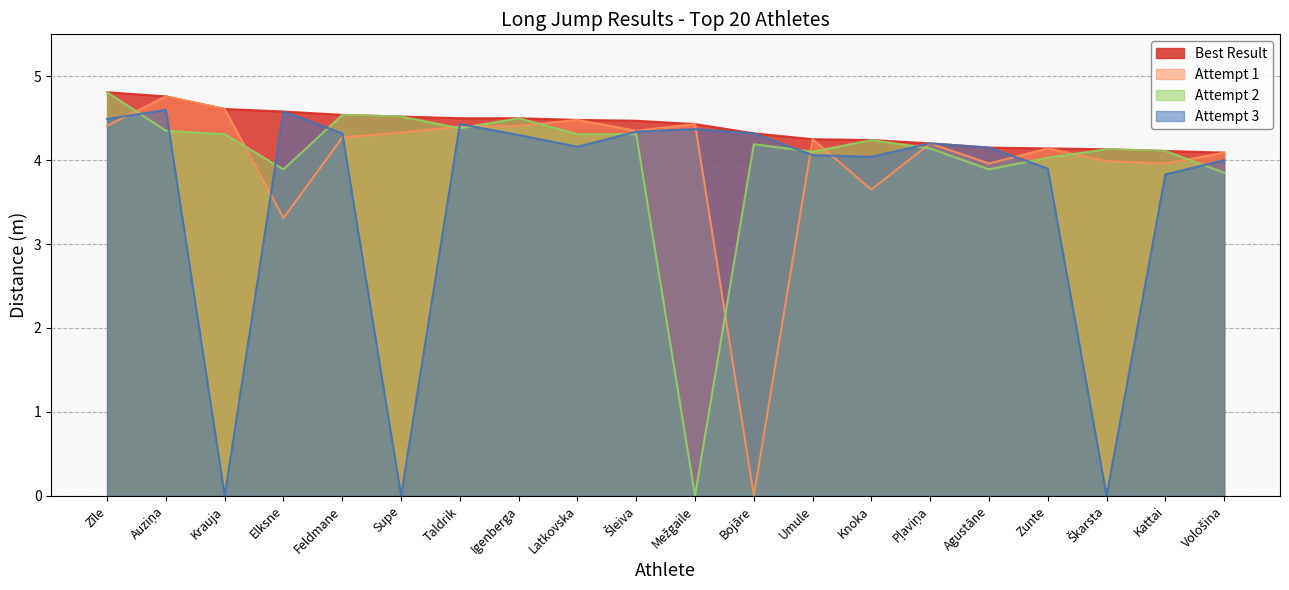

Which series ends up on top after the final intersection of Attempt 3 and Attempt 1?

Attempt 1